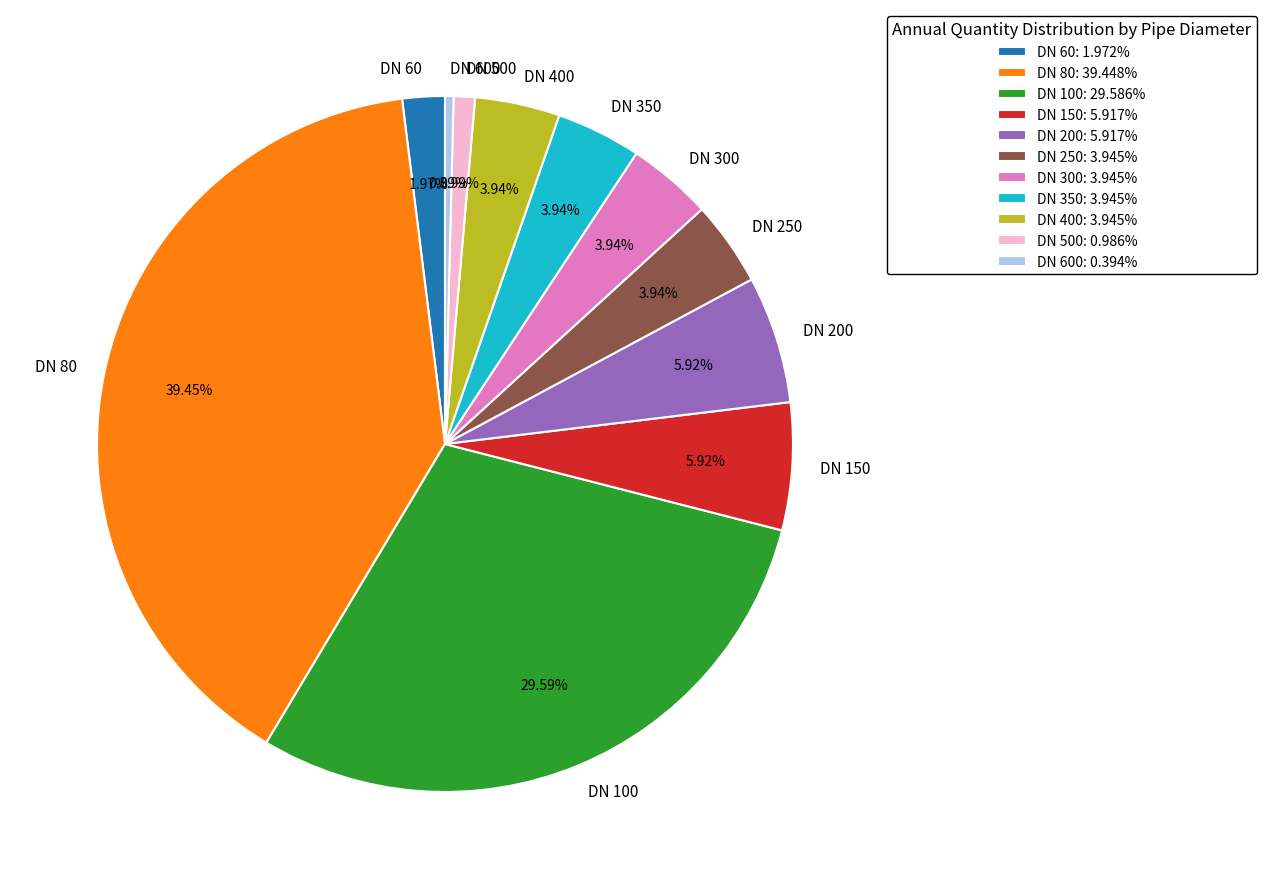

What is the total percentage of DN 250 and DN 600?

4.3%